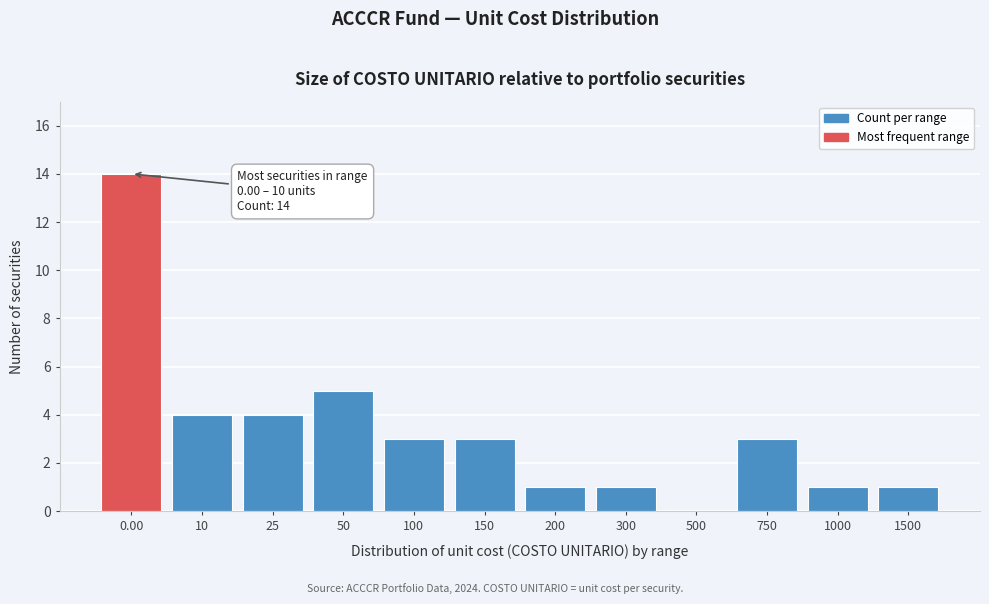

Reading left to right, what are all the values shown in this chart?

0.00=14	10=4	25=4	50=5	100=3	150=3	200=1	300=1	500=0	750=3	1000=1	1500=1